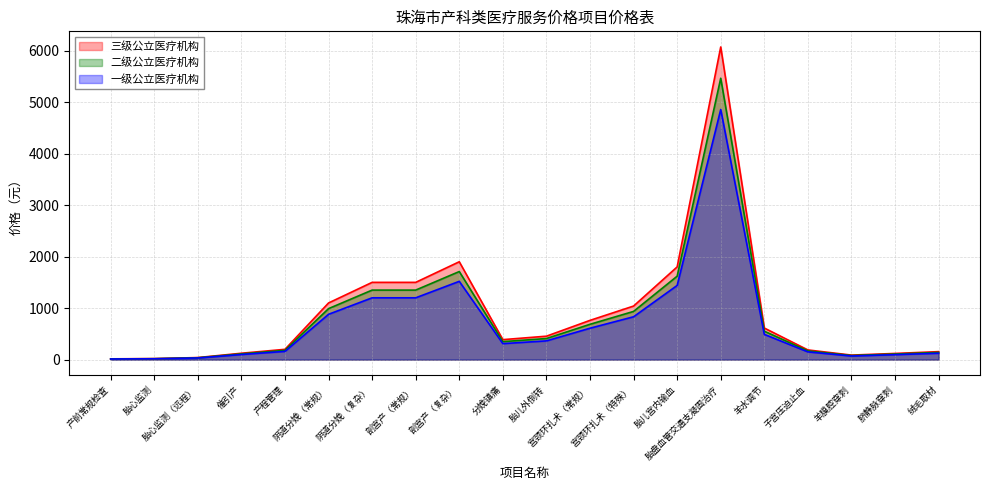

What is the total value across all series at 脐静脉穿刺?

324.0